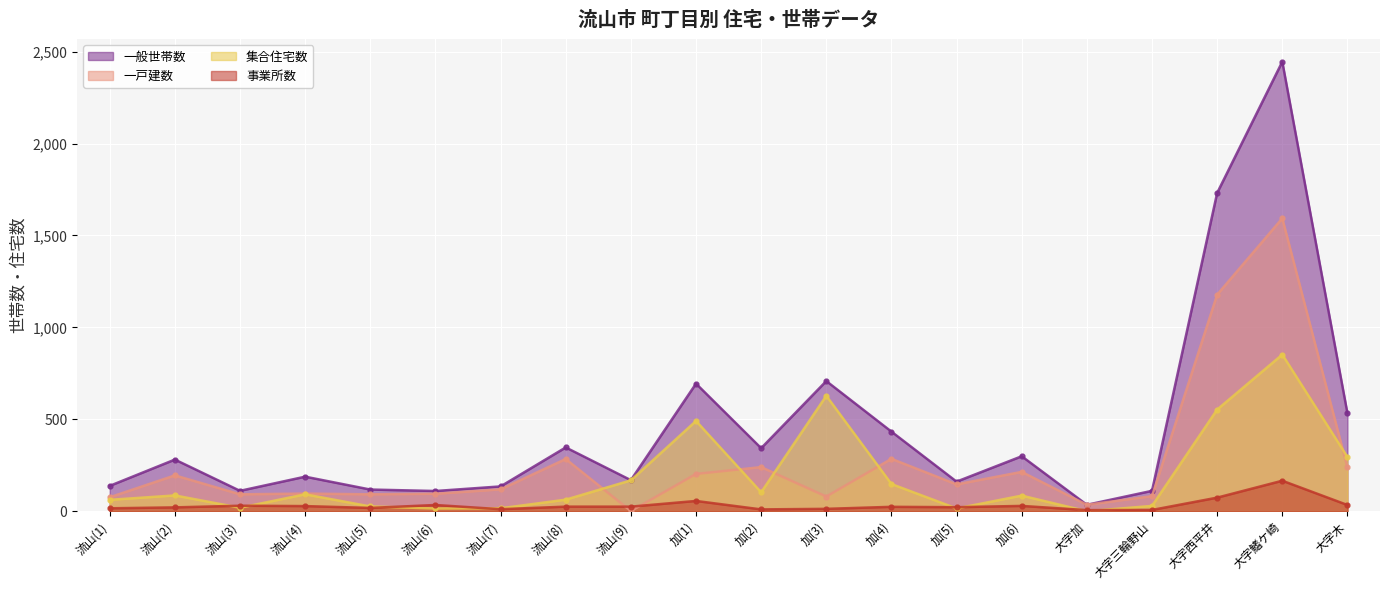

What is the label of the 15th point from the right?

流山(6)